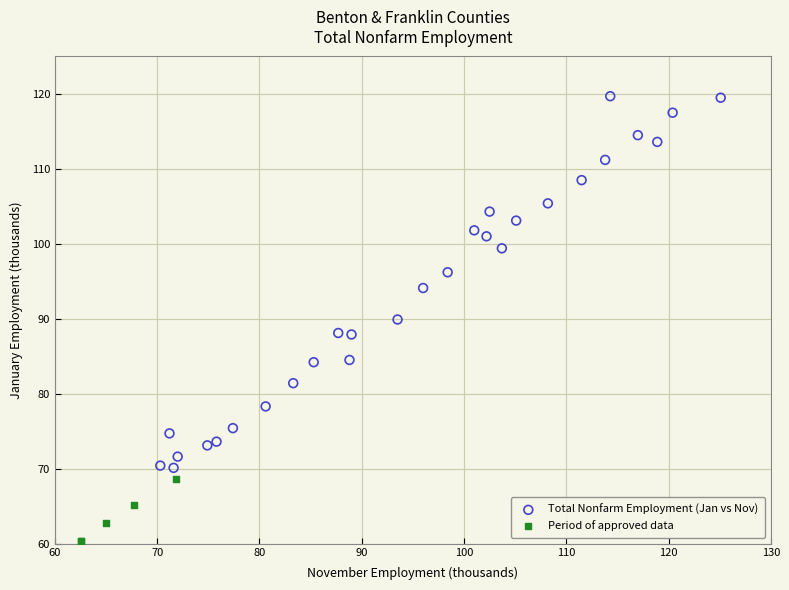

What are all the series names shown in the legend?

Total Nonfarm Employment (Jan vs Nov), Period of approved data